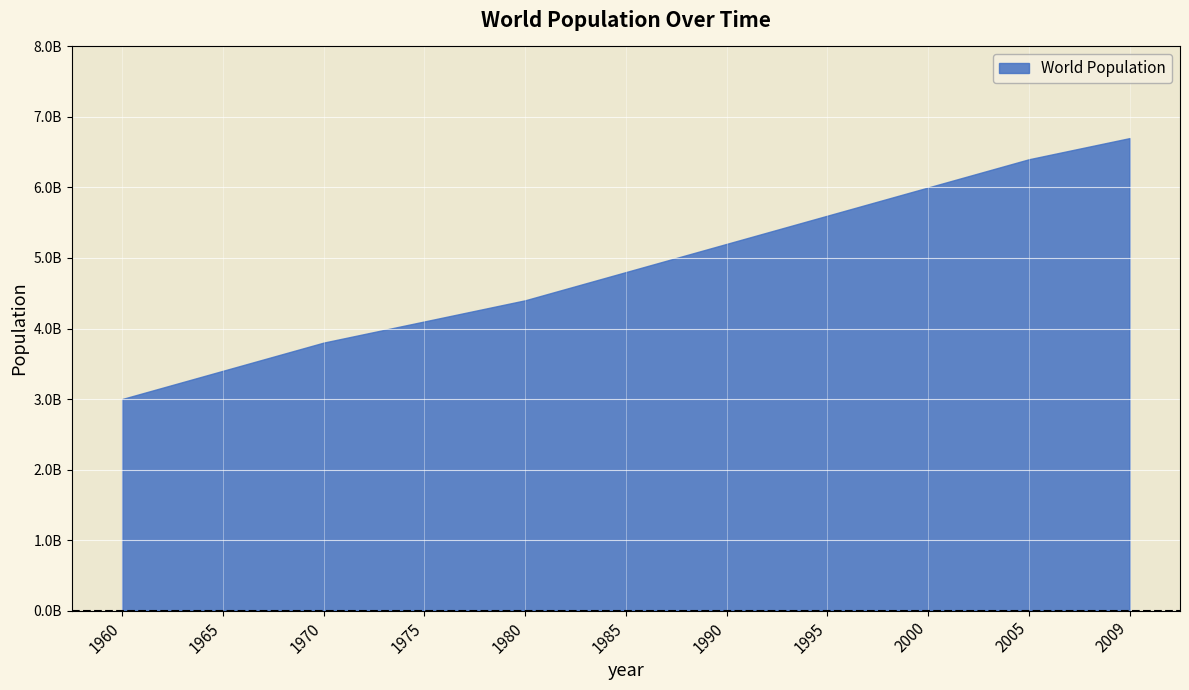

Approximately how many times larger is the value at 1995 compared to 1960?

1.9